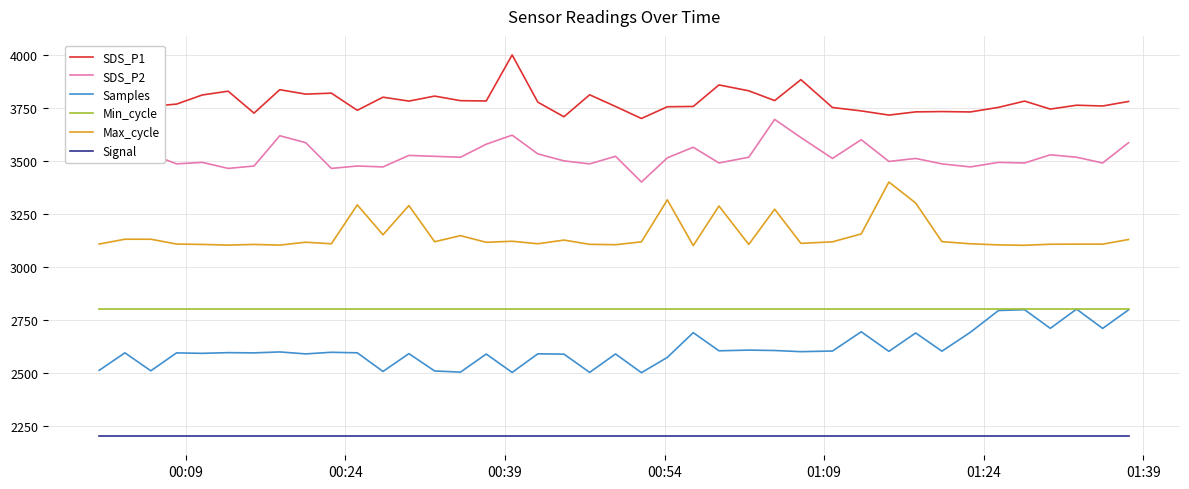

What is the minimum value for Max_cycle?

3100.0